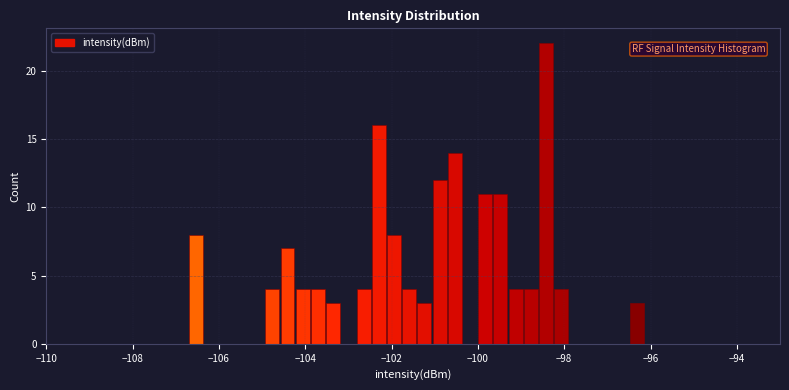

Around what value on the x-axis is the tallest bar? Give the approximate position of its centre, as read against the axis.

-98.4